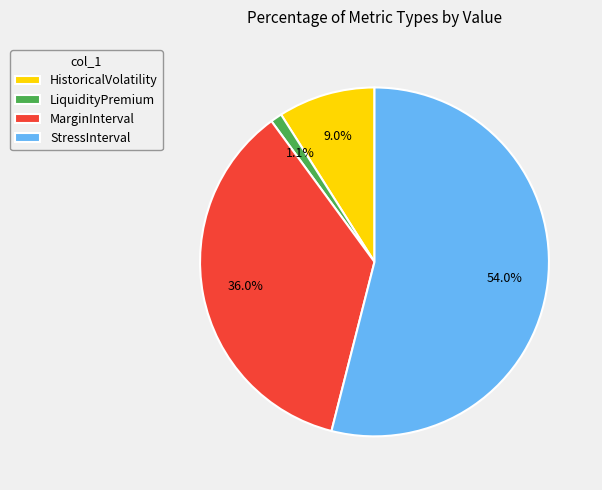

Is StressInterval the majority of the pie?

Yes